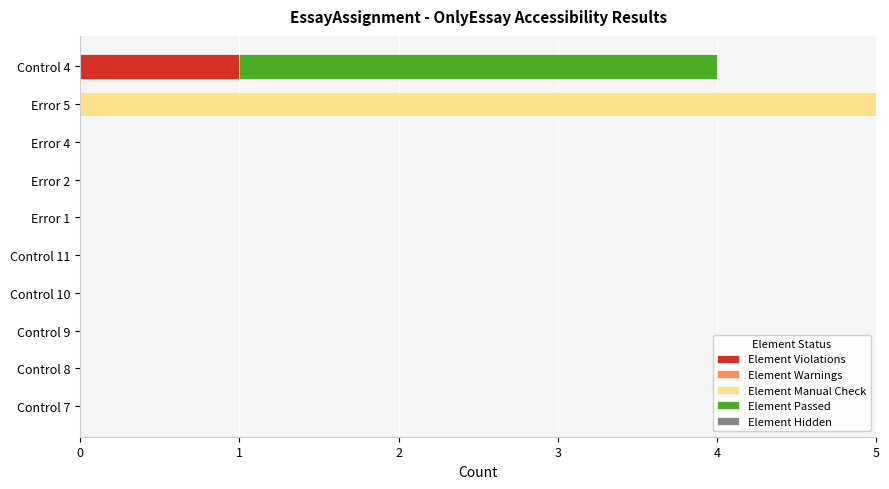

True or false: Element Violations has a value of 1 at Error 2.

False